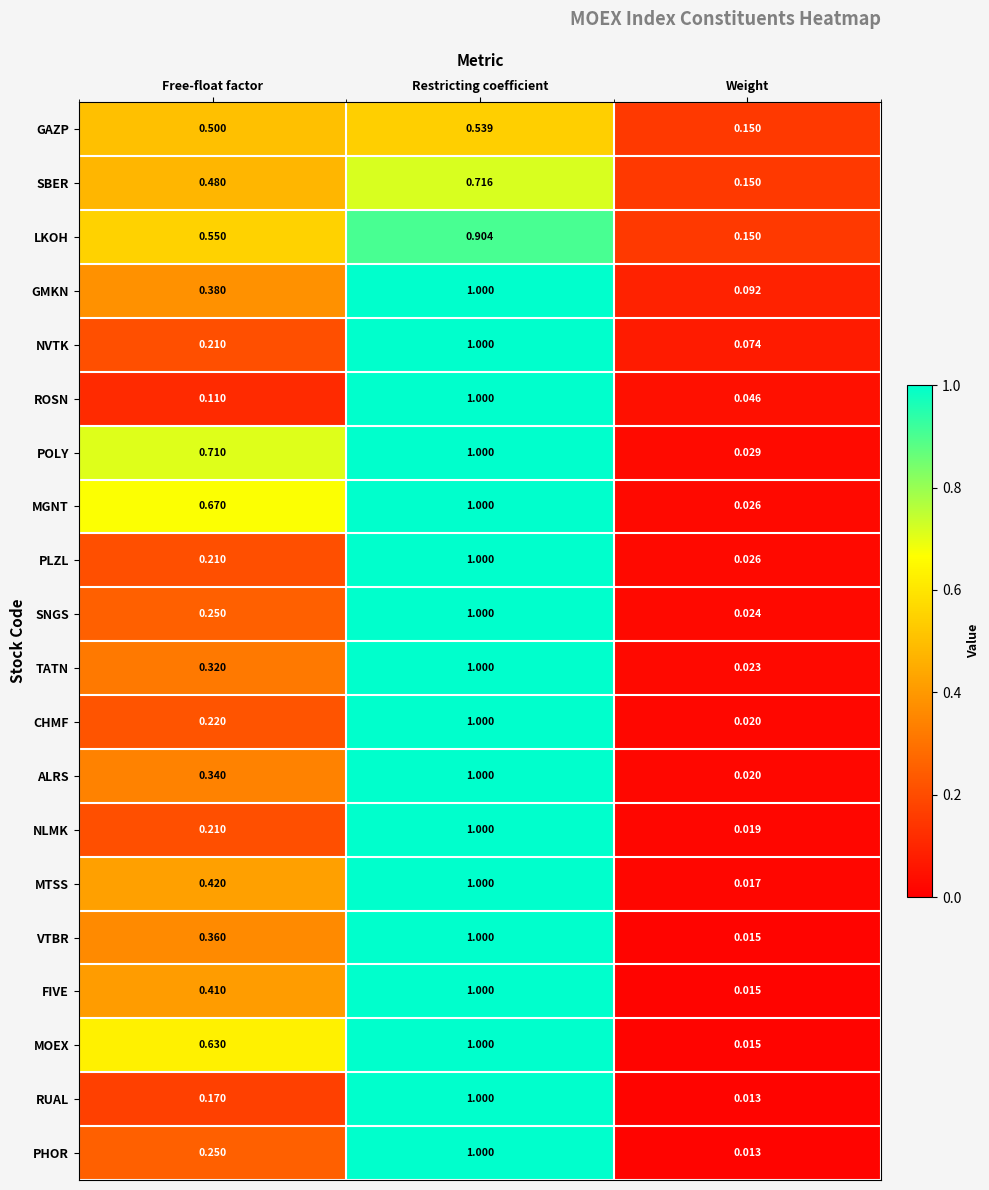

Which label corresponds to the smallest value in the chart?

Weight